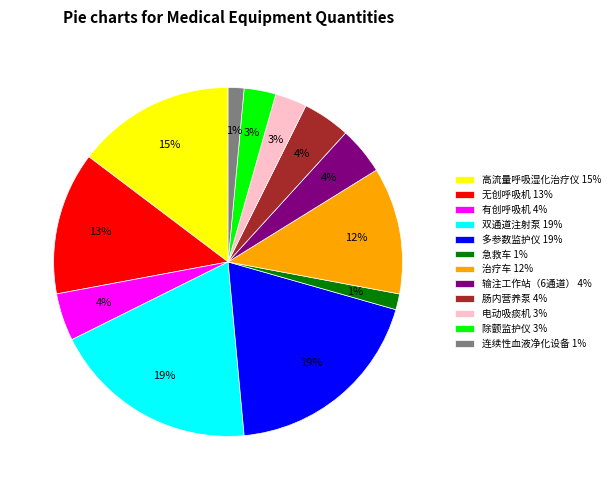

Is the sum of 肠内营养泵 and 治疗车 greater than half?

No